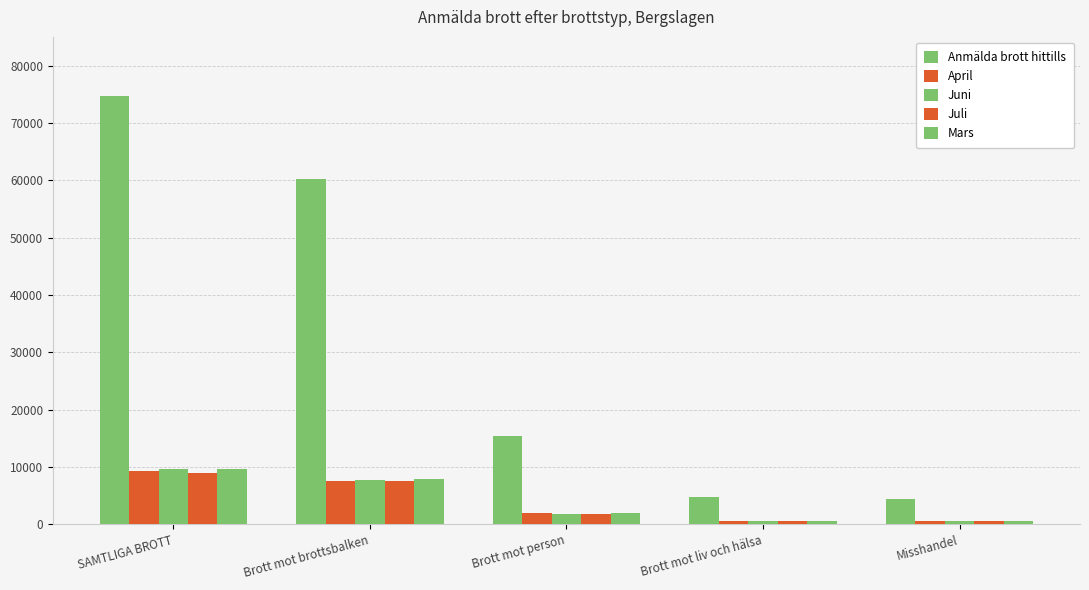

List the series in order of their peak value, lowest first.

Juli, April, Mars, Juni, Anmälda brott hittills